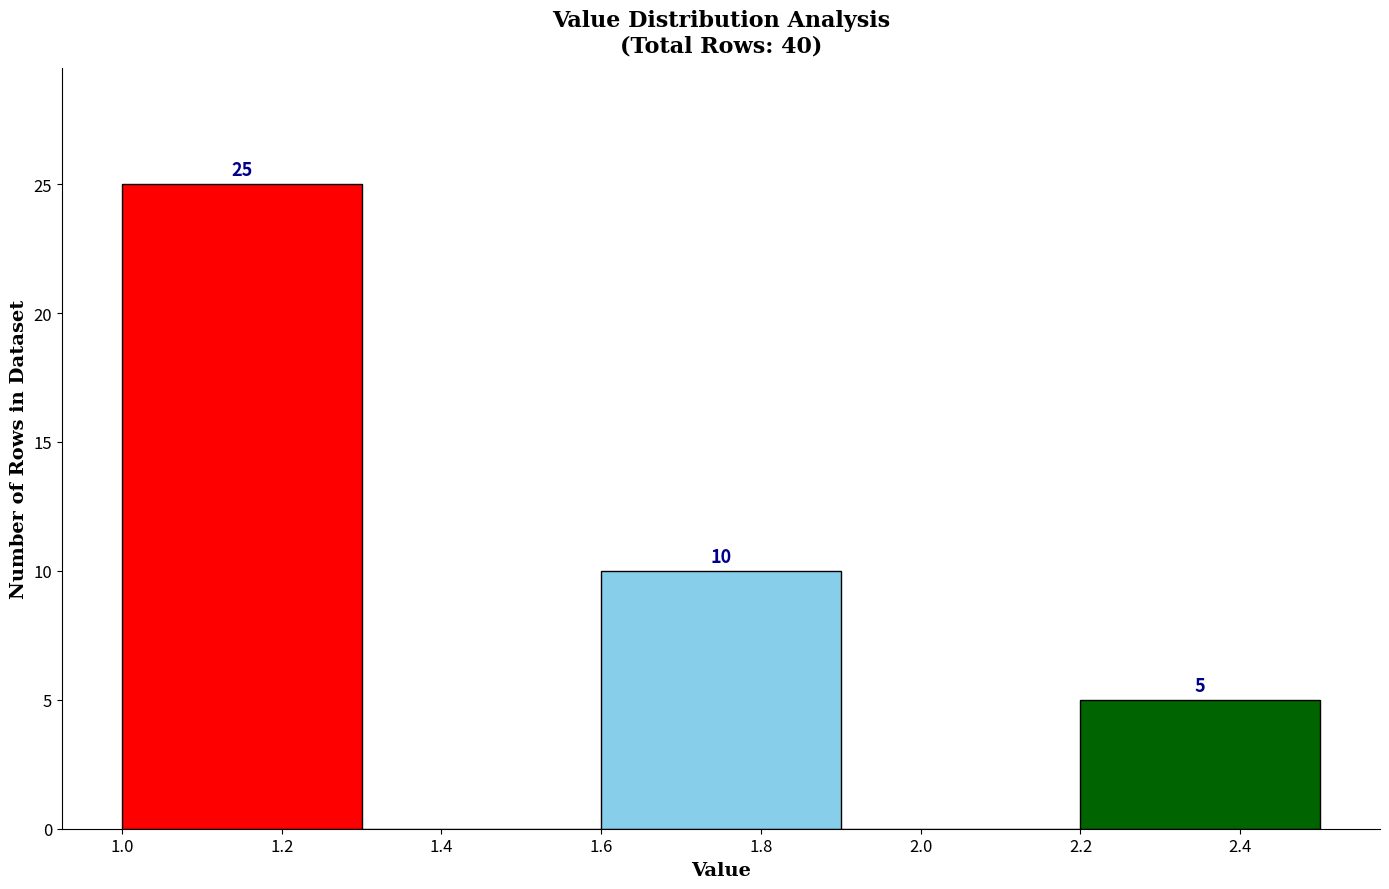

Over which range of the x-axis is the bar tallest?

1.0 to 1.3